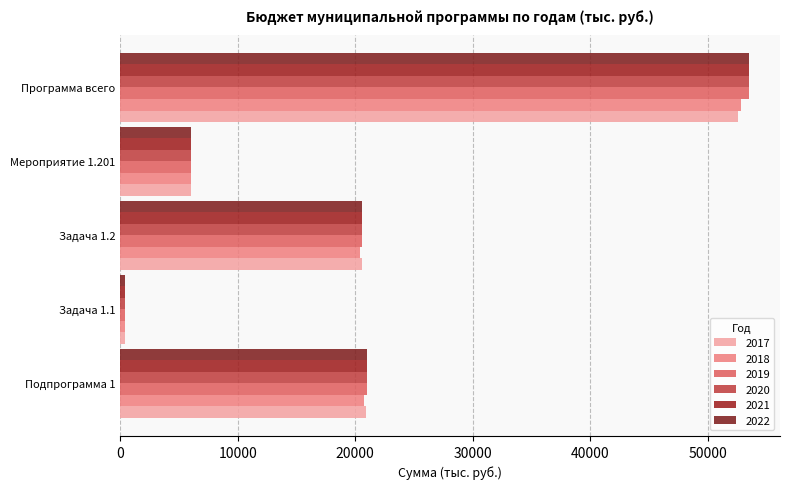

True or false: 2017 has a value of 32124.2 at Подпрограмма 1.

False